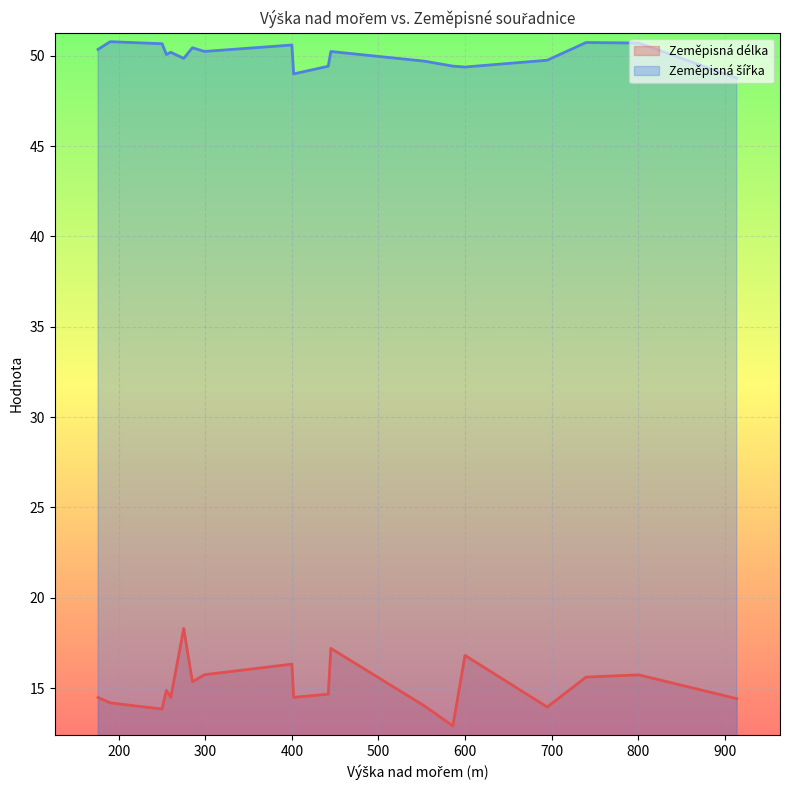

At which category is the sum across all series the highest?

275